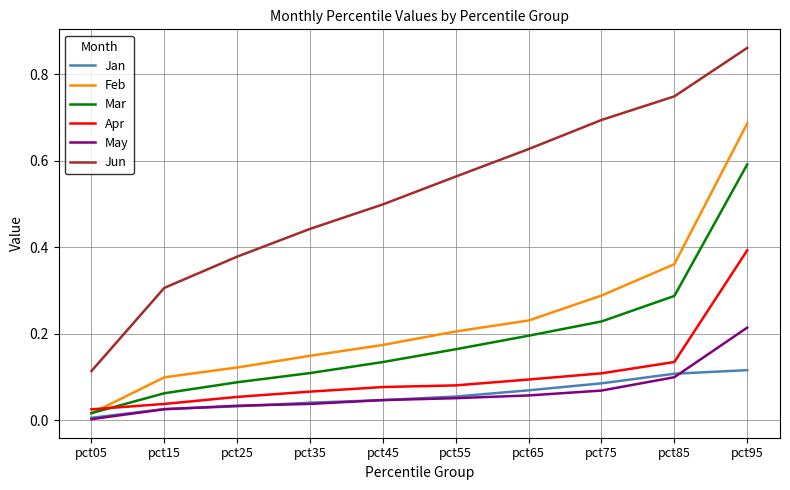

List the series in order of their peak value, highest first.

Jun, Feb, Mar, Apr, May, Jan